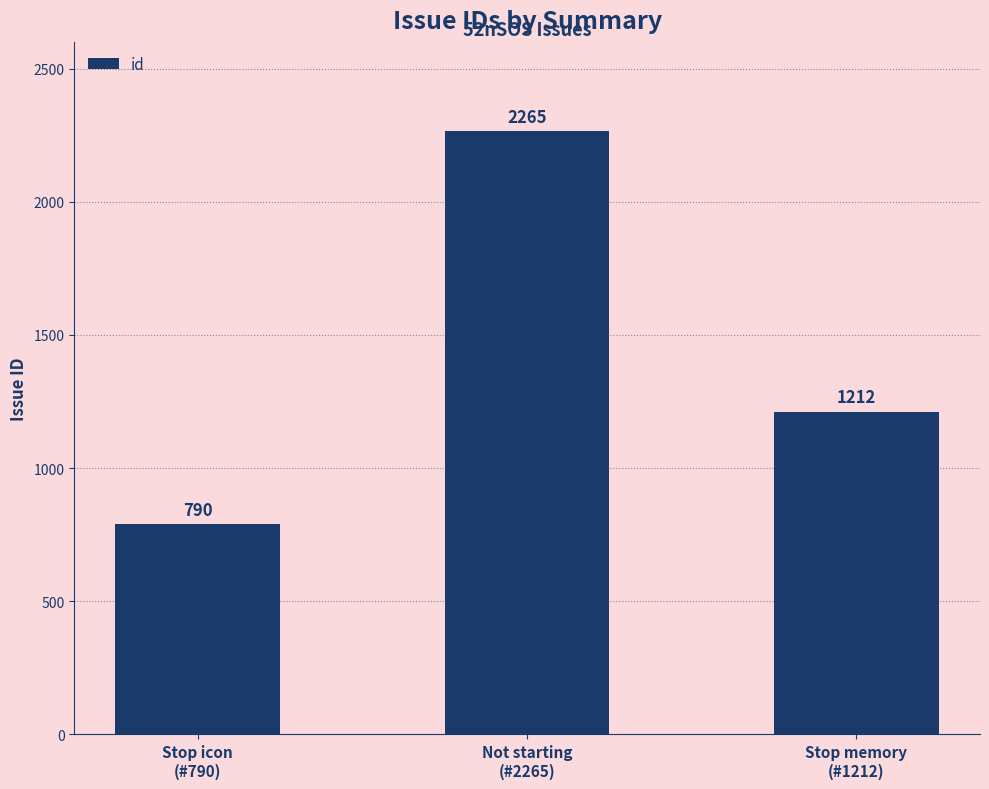

Is it true that the value at Stop memory
(#1212) is 1212?

True